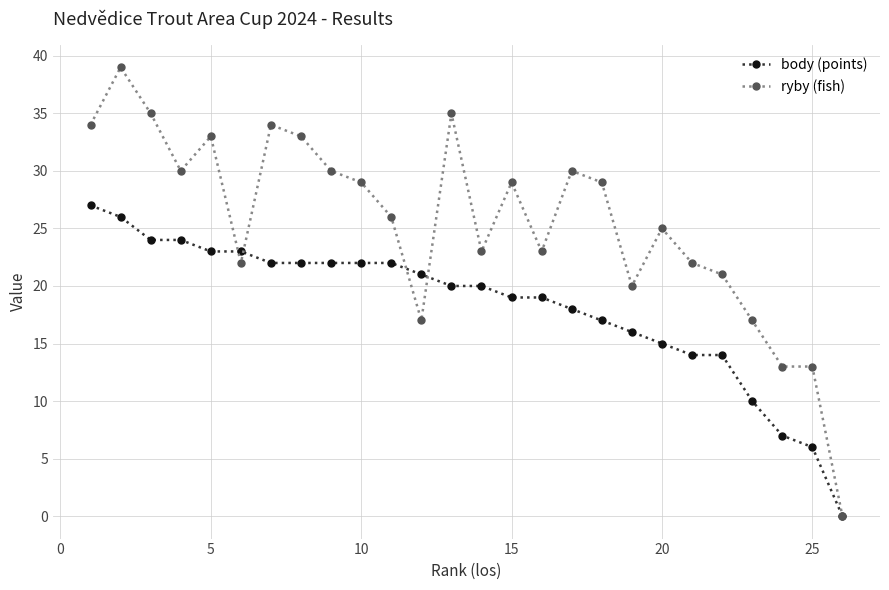

What are all the series names shown in the legend?

body (points), ryby (fish)